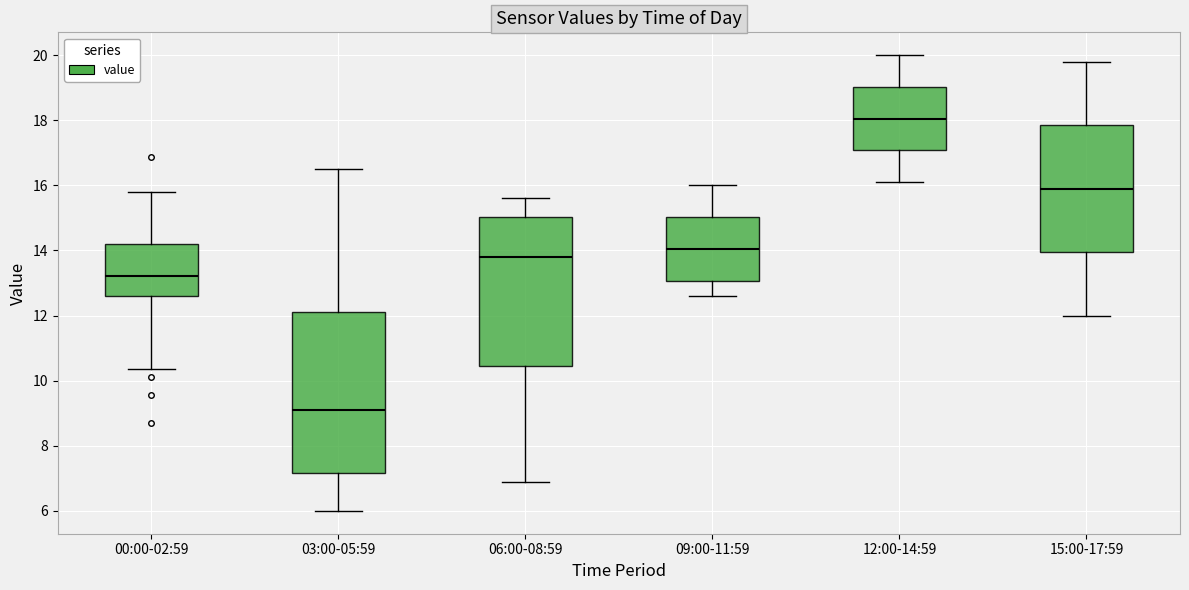

Reading left to right, transcribe this box plot: for each box, give where its median line is, the range the box spans, and where its two whiskers end, as read against the y-axis. The values are not printed on the chart, so give them approximately, as read against the axis.

00:00-02:59: median 13.2, box 12.6 to 14.2, whiskers 10.4 to 15.8
03:00-05:59: median 9.2, box 7.2 to 12.2, whiskers 6.0 to 16.6
06:00-08:59: median 13.8, box 10.4 to 15.0, whiskers 7.0 to 15.6
09:00-11:59: median 14.0, box 13.0 to 15.0, whiskers 12.6 to 16.0
12:00-14:59: median 18.0, box 17.0 to 19.0, whiskers 16.2 to 20.0
15:00-17:59: median 16.0, box 14.0 to 17.8, whiskers 12.0 to 19.8